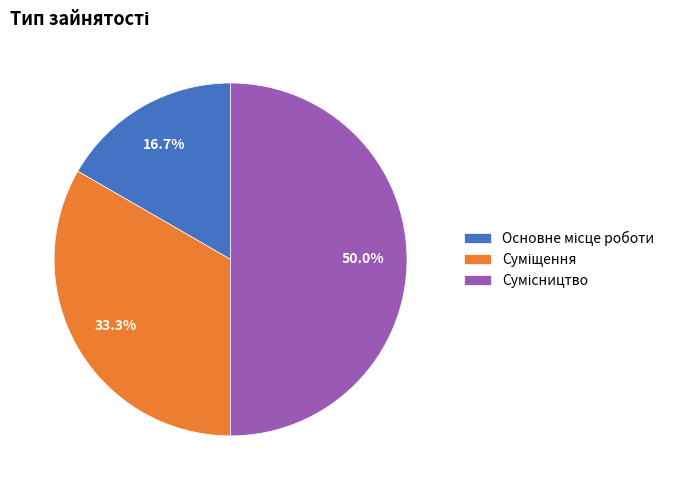

How many segments does this pie chart have?

3